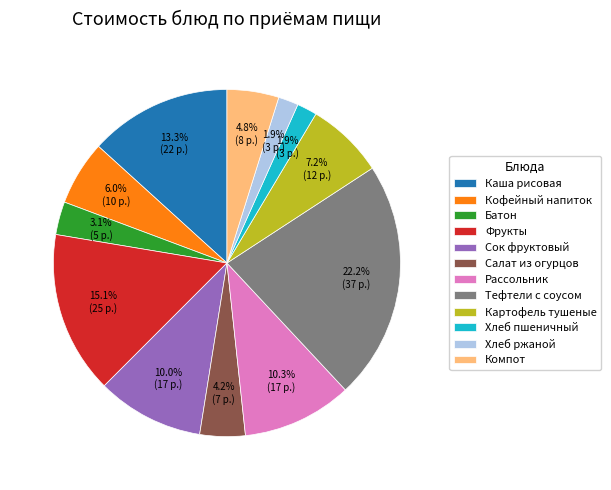

Count the number of slices in the pie.

12